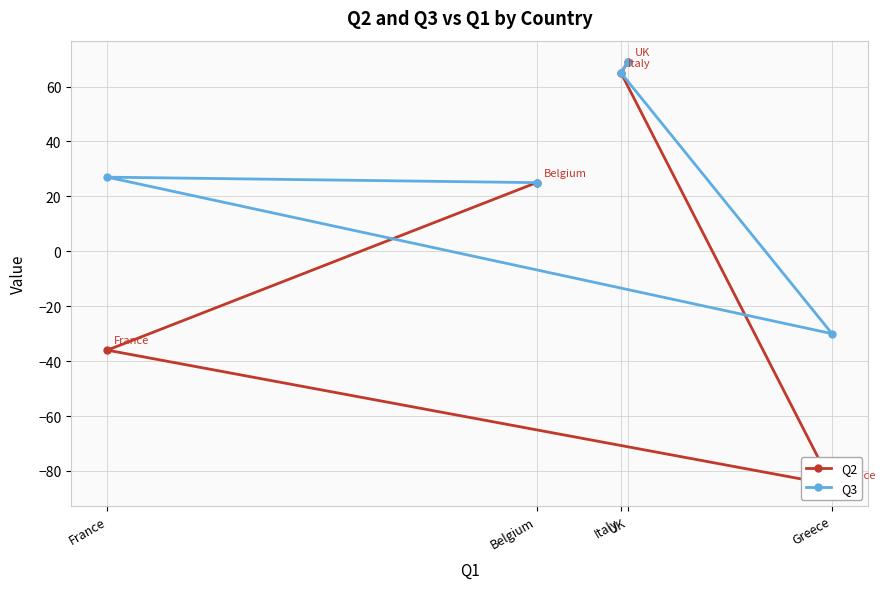

How many lines are shown in the chart?

2